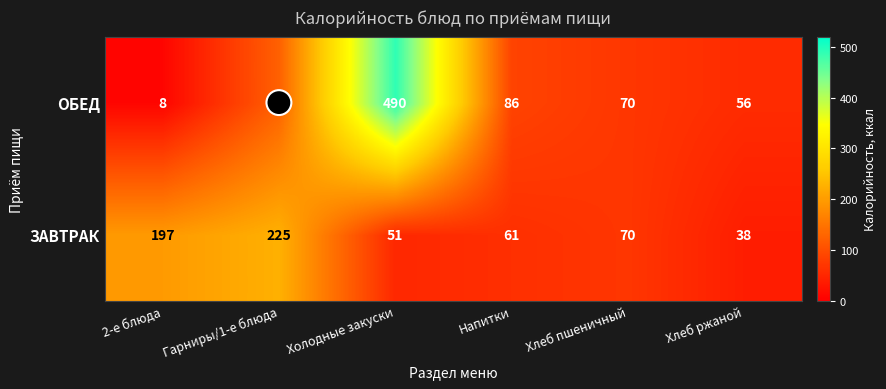

At which category is the sum across all series the highest?

Холодные закуски